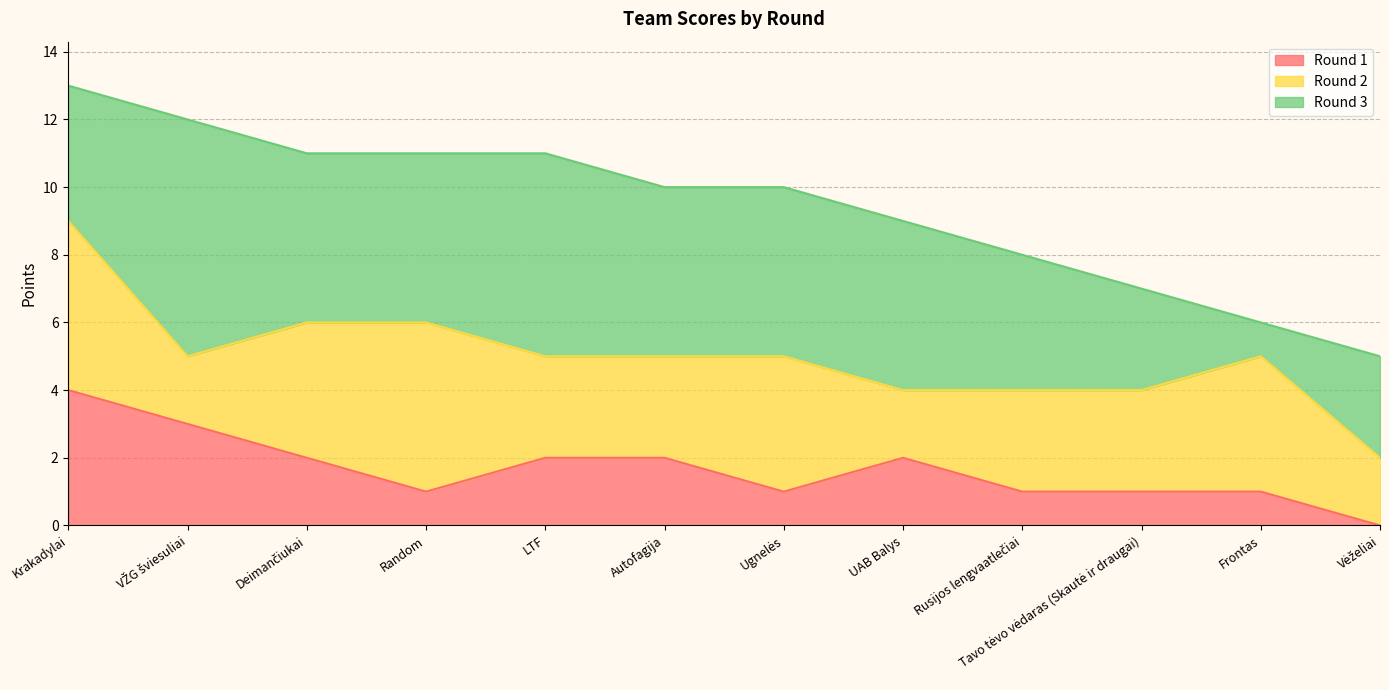

At which category does Round 3 reach its first local valley?

Frontas